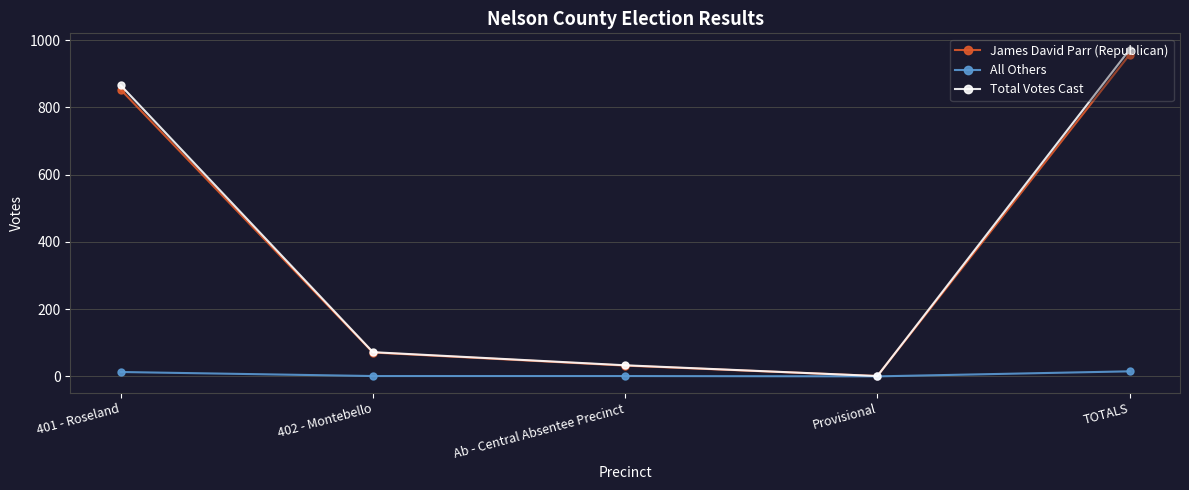

Which label corresponds to the largest value in the chart?

TOTALS